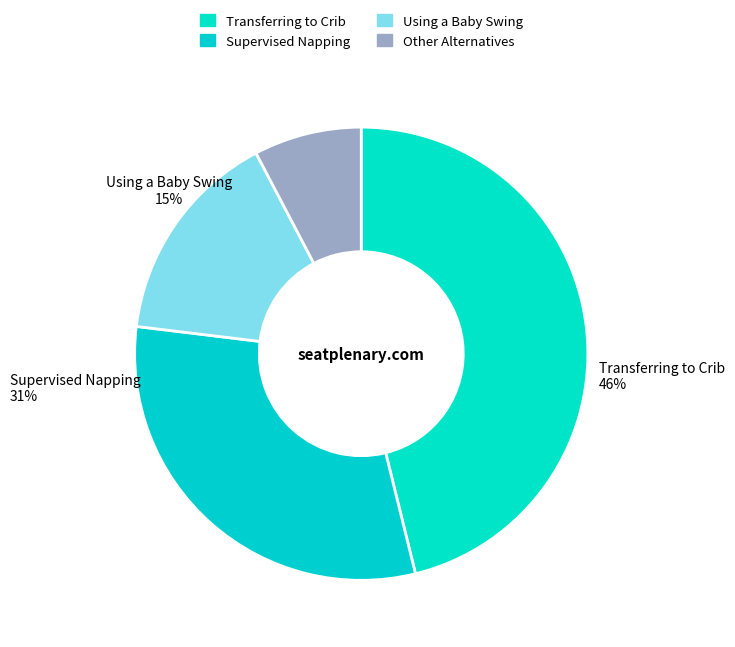

Which slice is the smallest?

Other Alternatives